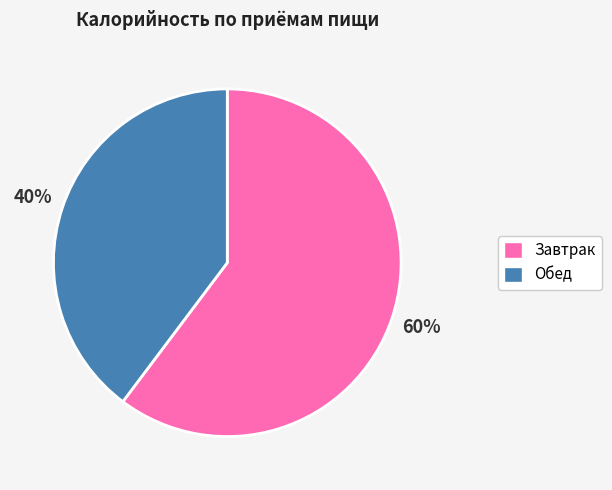

Rank the categories by value from highest to lowest.

Завтрак, Обед